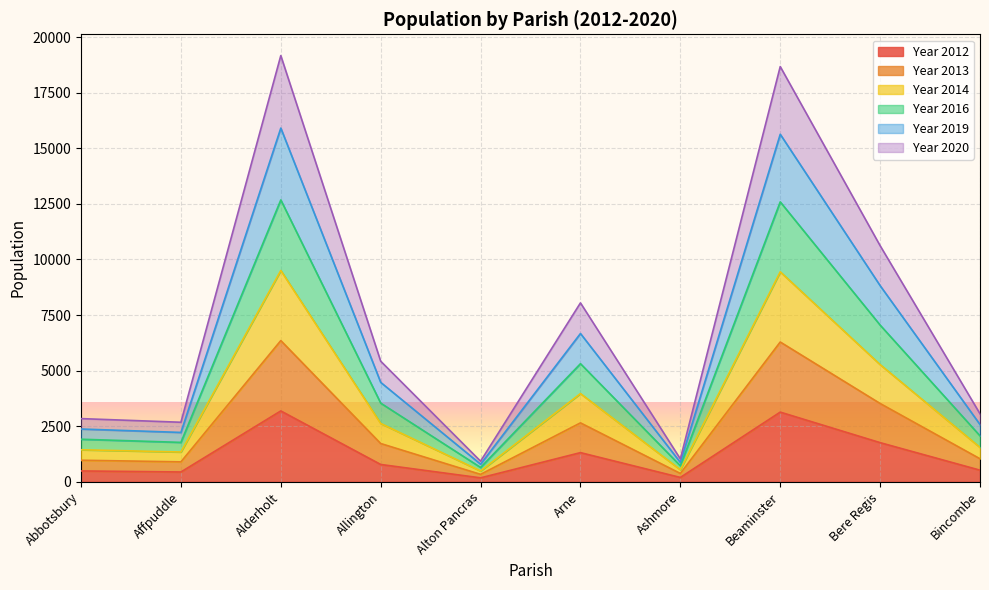

How many distinct data groups are displayed?

6